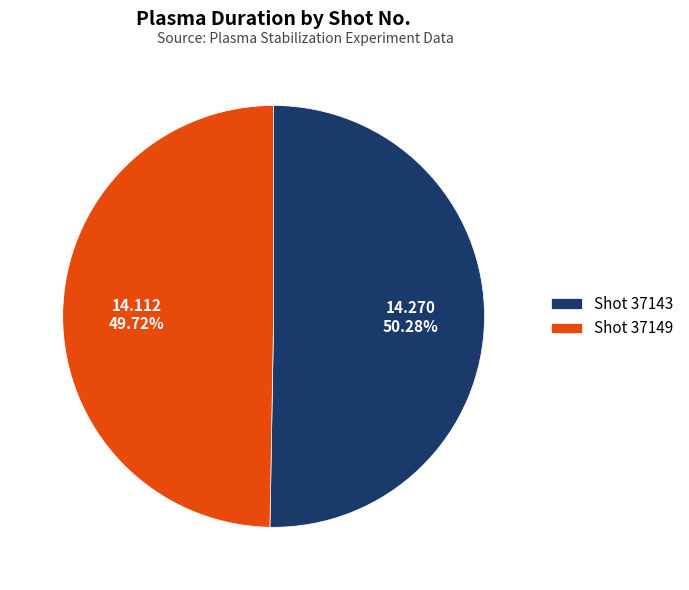

Rank the categories by value from highest to lowest.

Shot 37143, Shot 37149